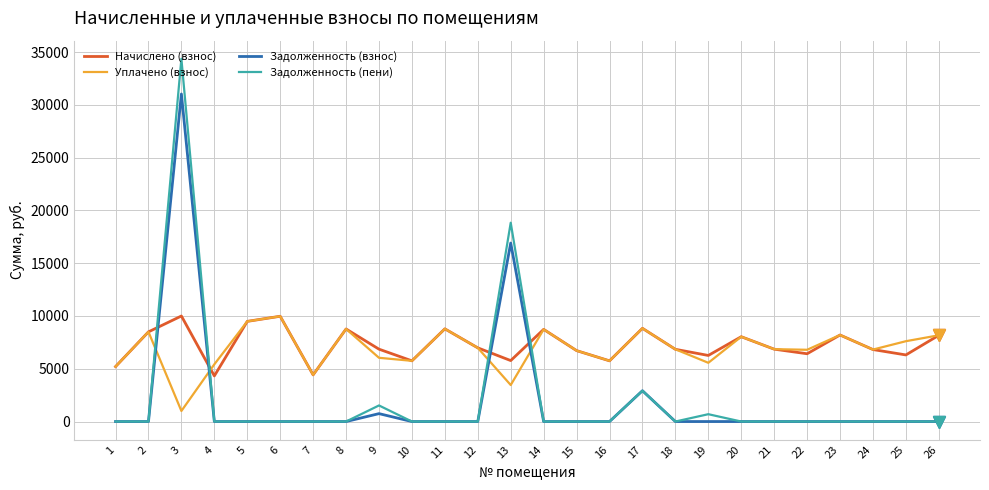

After their last crossing, which series has the higher values: Задолженность (пени) or Начислено (взнос)?

Начислено (взнос)